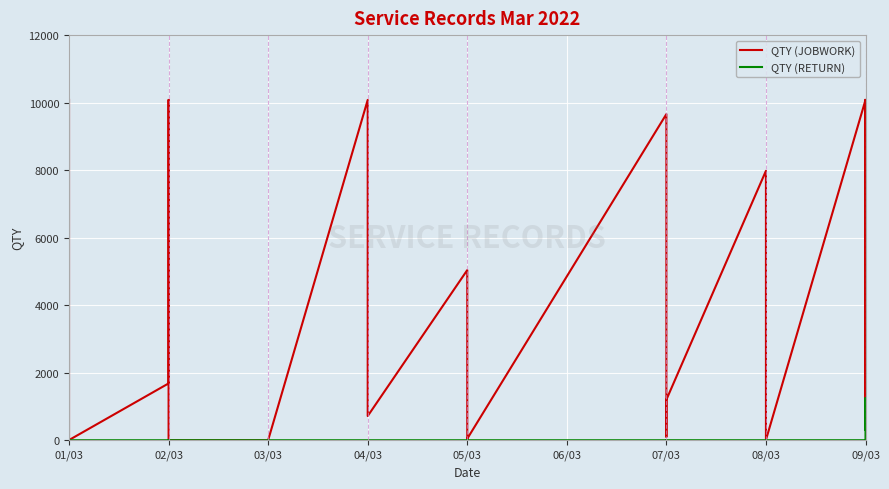

What is the value of the QTY (RETURN) point at the 21st from the left?

1